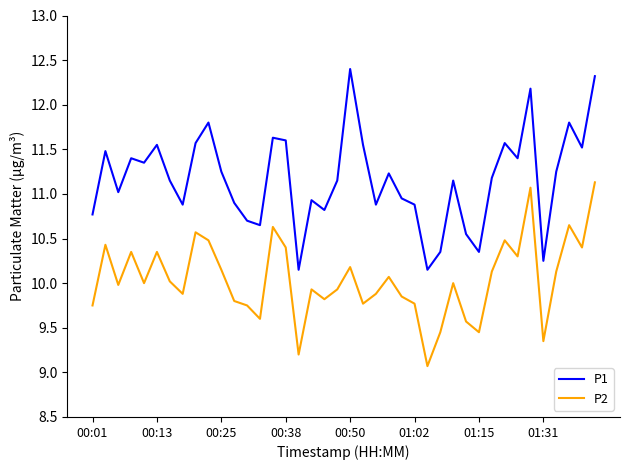

Which series has the widest spread of values?

P1